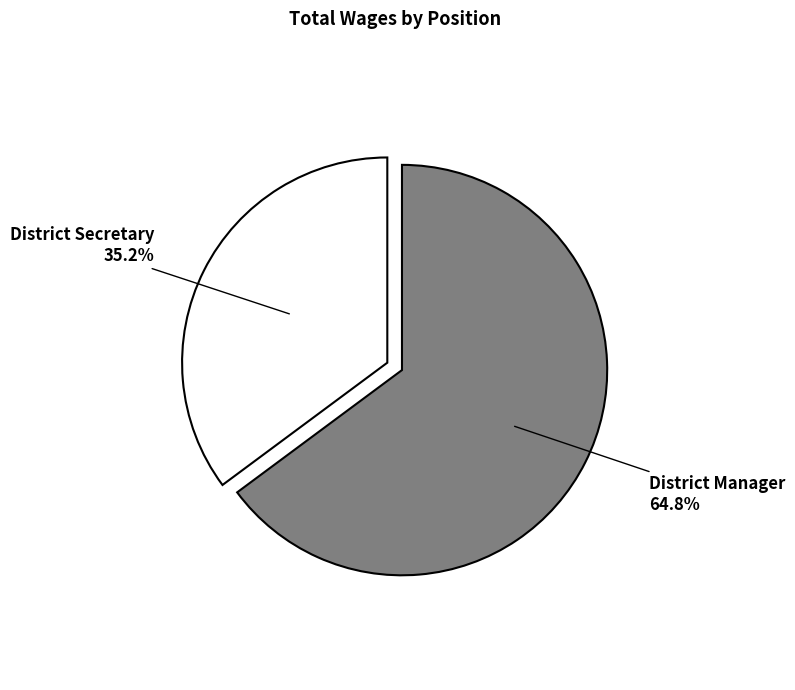

Is there any slice that represents more than half of the pie?

Yes